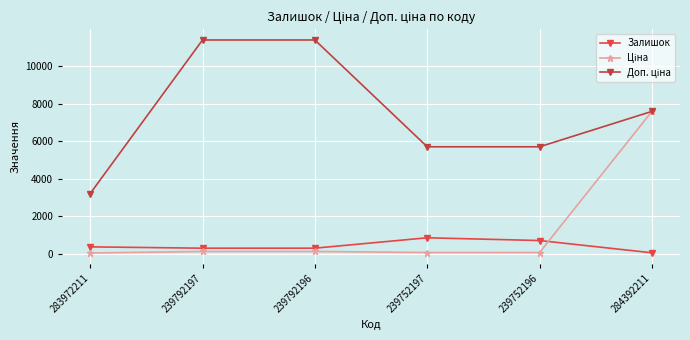

True or false: Залишок has more than 2 interior local peaks.

False